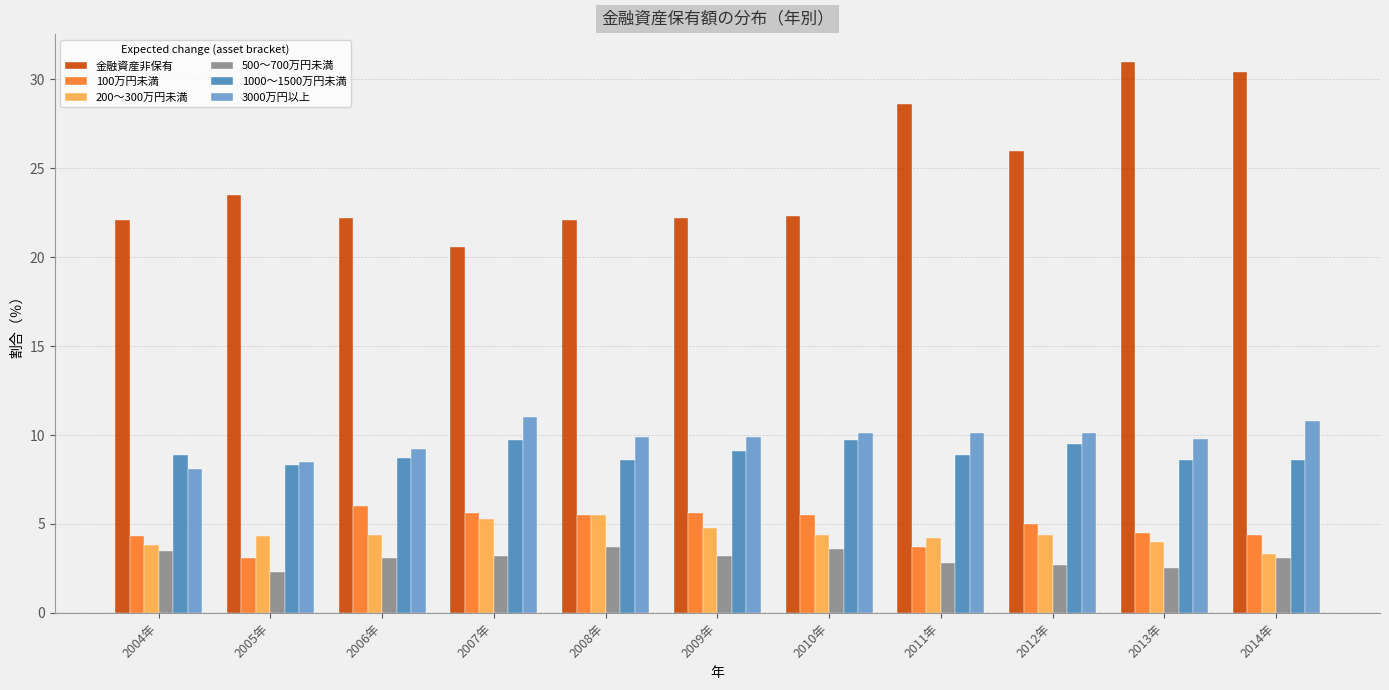

Between 2010年 and 2011年, which series saw the biggest shift?

金融資産非保有